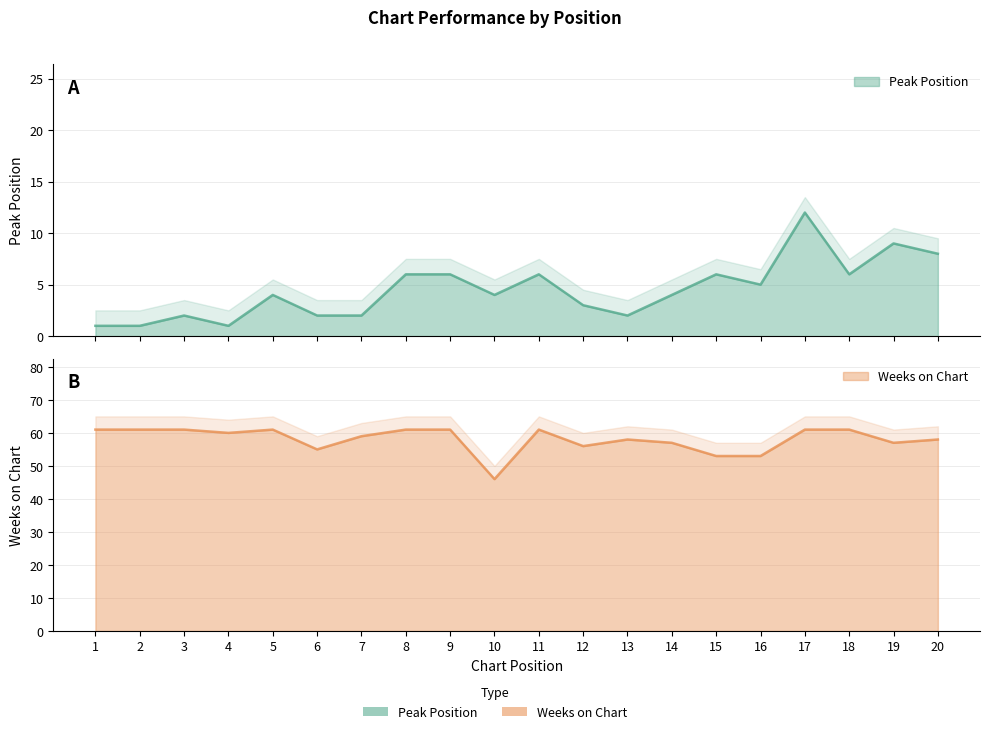

Which series has the widest spread of values?

Weeks on Chart